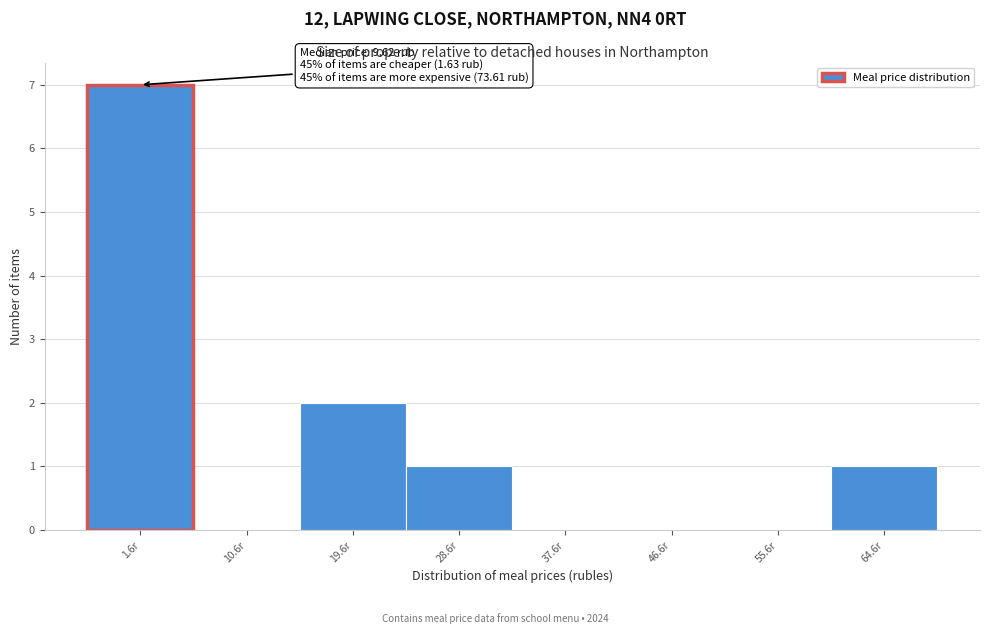

Reading left to right, list all the values displayed in this chart.

1.6r=7	10.6r=0	19.6r=2	28.6r=1	37.6r=0	46.6r=0	55.6r=0	64.6r=1